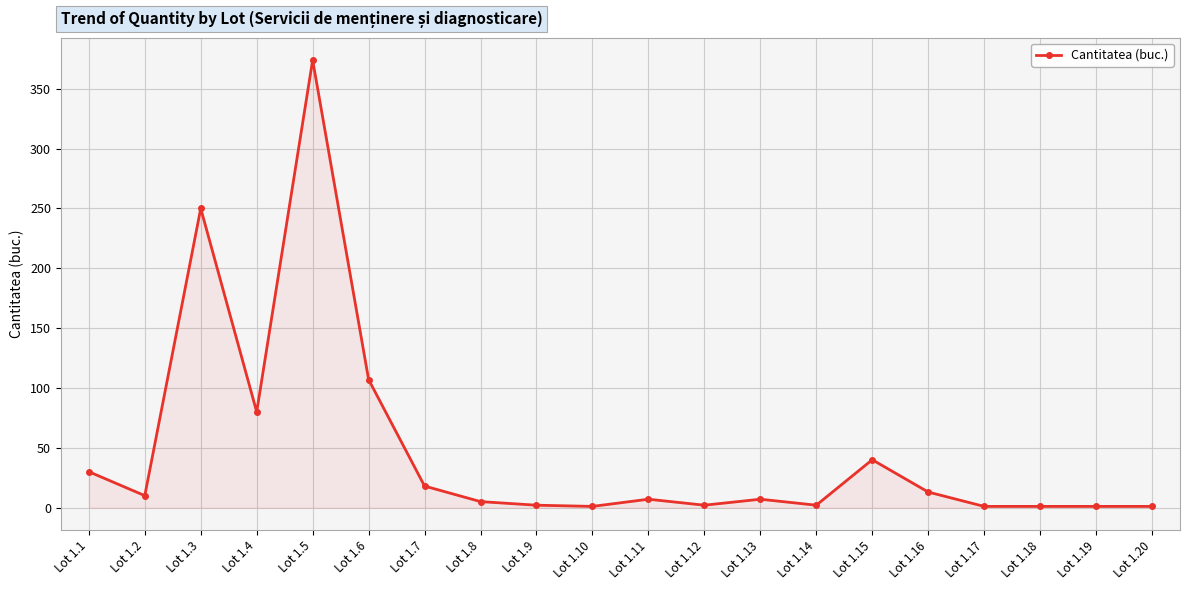

Which category has the highest value across all series?

Lot 1.5